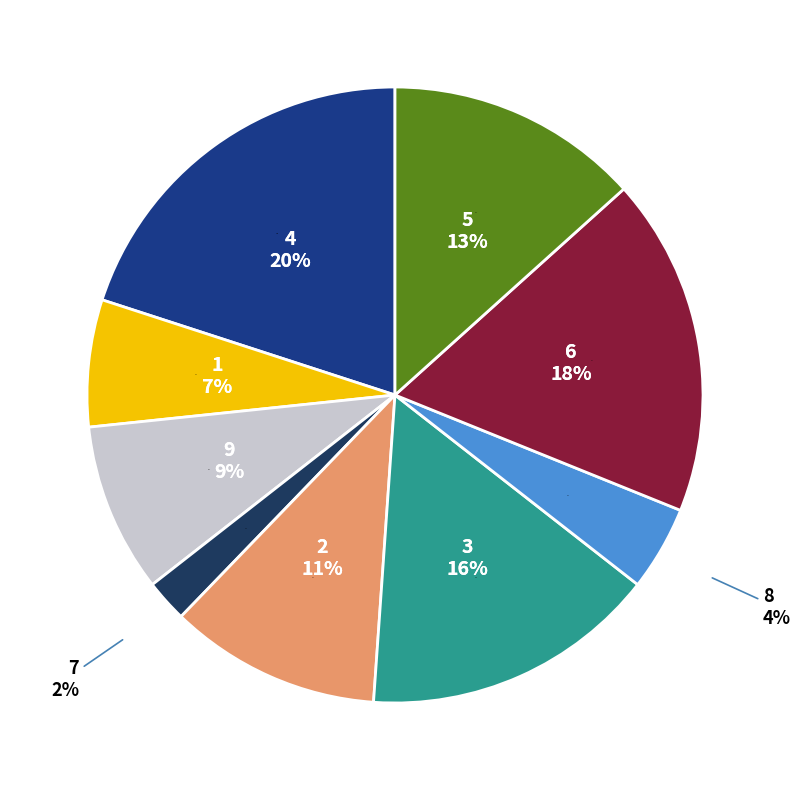

How many segments does this pie chart have?

9